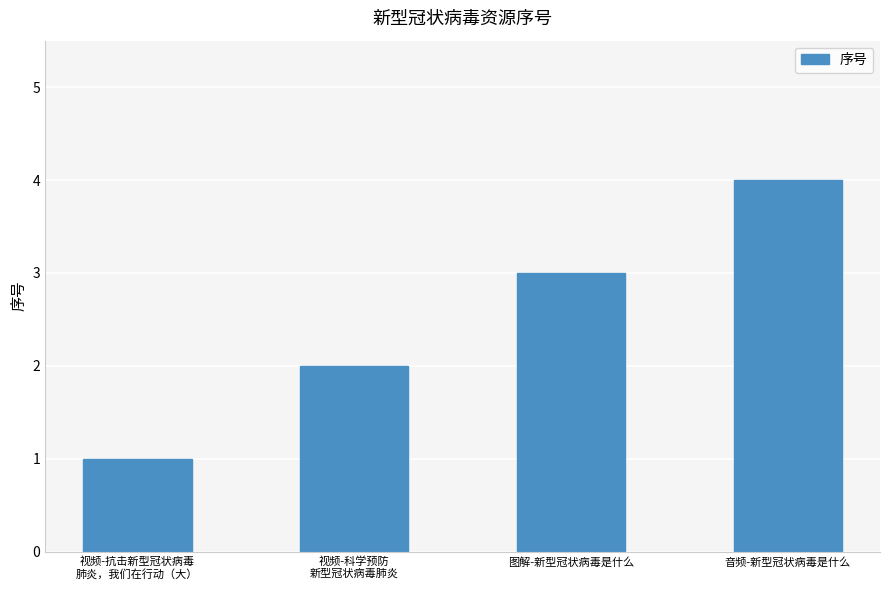

What is the minimum value shown in the chart?

1